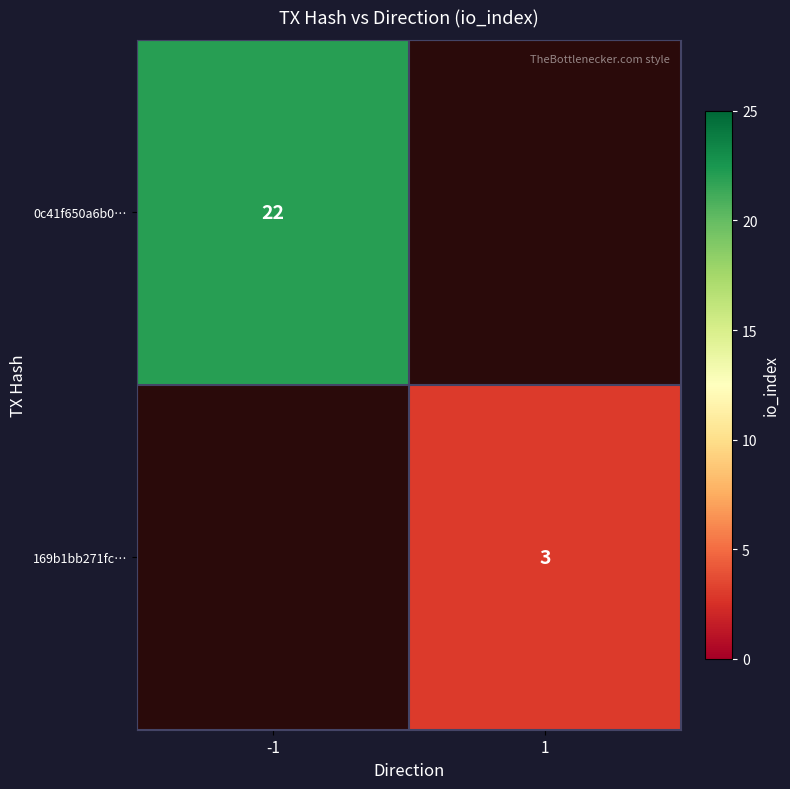

Is it true that 0c41f650a6b0… equals 22 at -1?

True